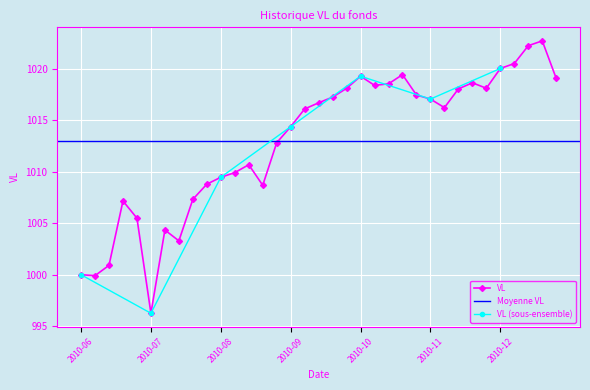

What is the highest value of the VL series?

1022.7